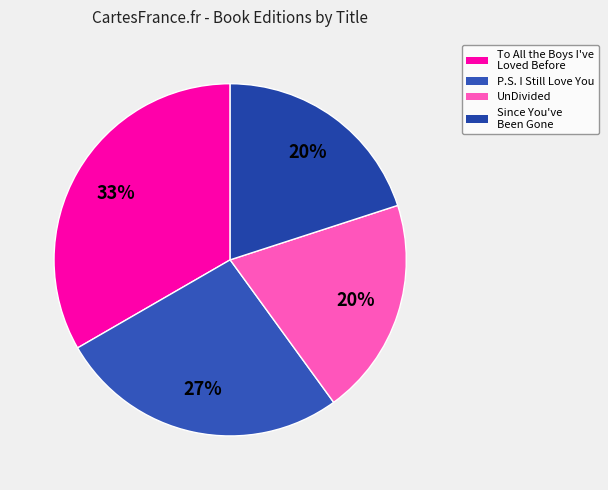

Do To All the Boys I've Loved Before and Since You've Been Gone together represent more than half of the pie?

Yes